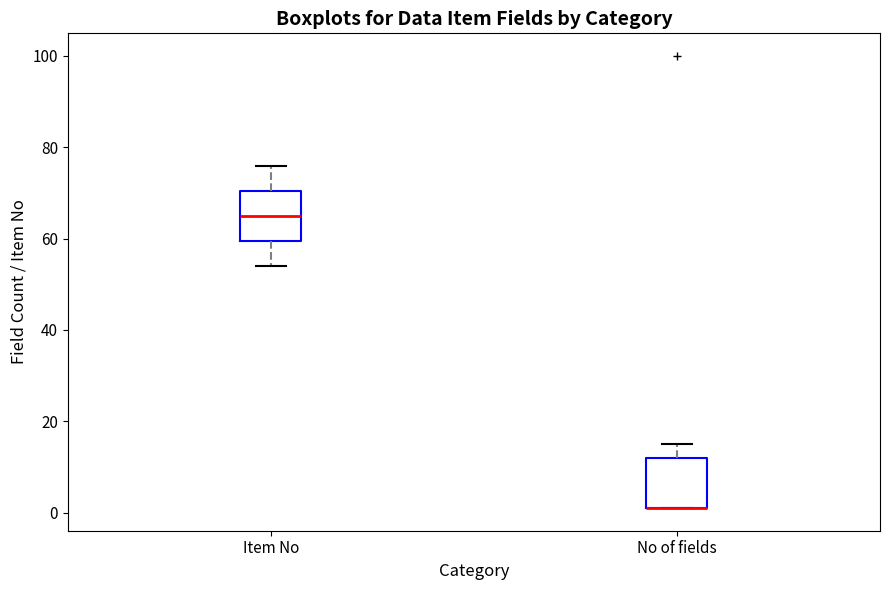

Reading left to right, read every box against the y-axis: the position of its median line, the range the box covers, and the ends of its whiskers. The values are not printed on the chart, so give them approximately, as read against the axis.

Item No: median 66, box 60 to 70, whiskers 54 to 76
No of fields: median 2 (drawn on the box's lower edge), box 2 to 12, whiskers 2 to 16